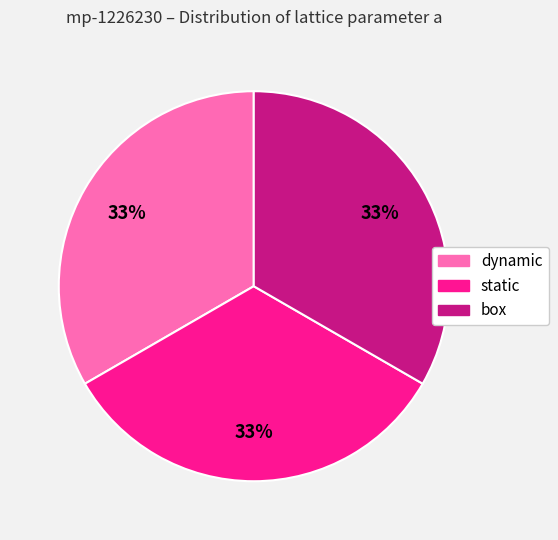

Does box account for over 50% of the chart?

No